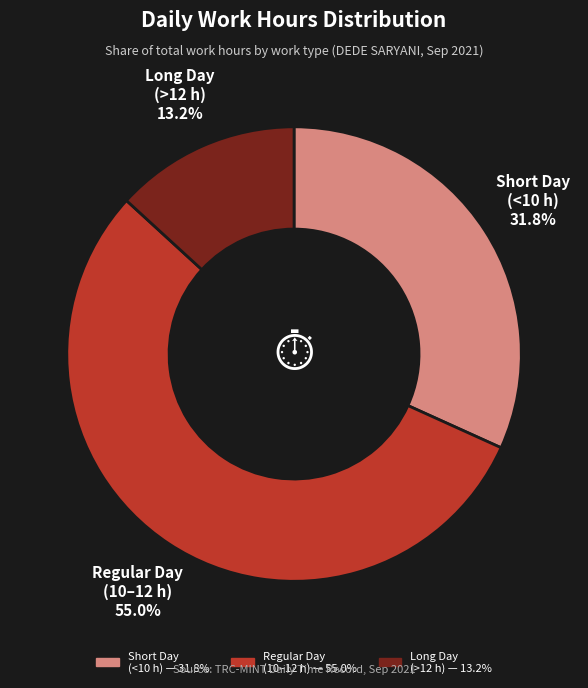

Is there a majority slice in this chart?

Yes